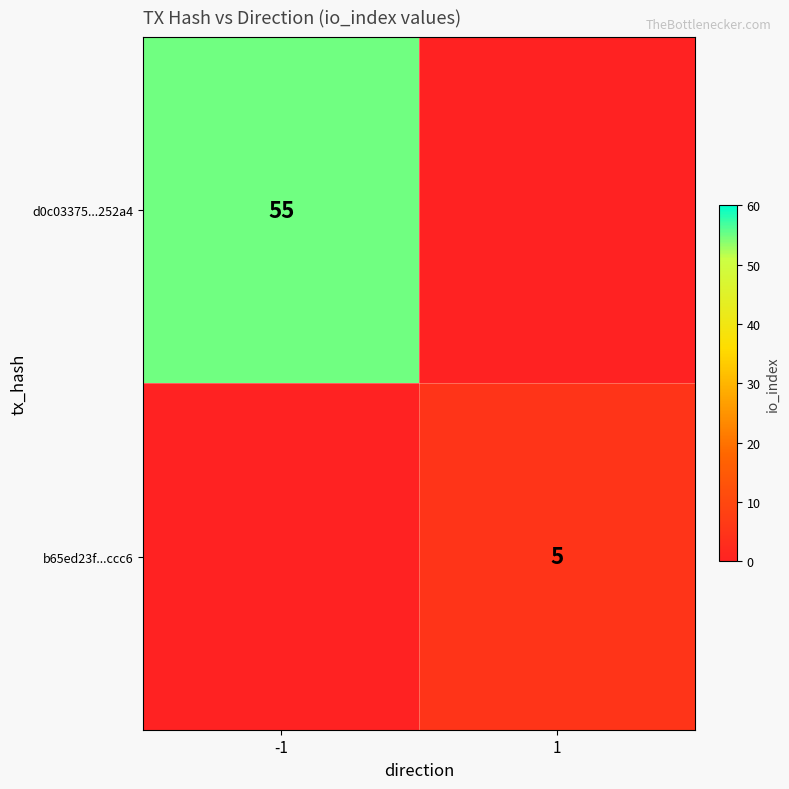

Is it true that d0c03375...252a4 equals 13 at -1?

False